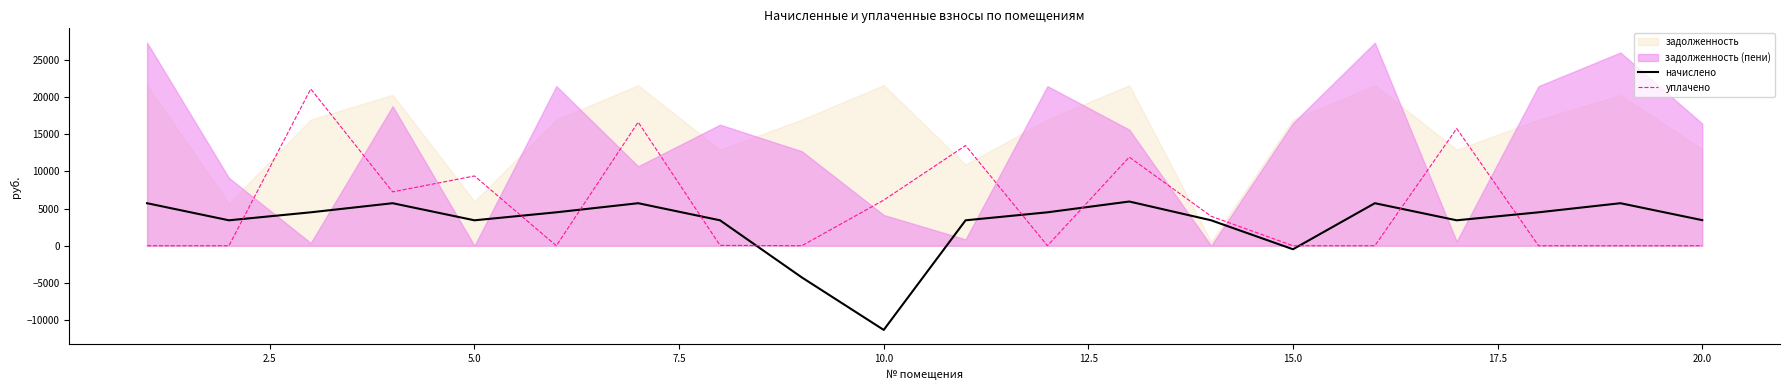

The value of уплачено at 20.0 is -8105.9. True or false?

False